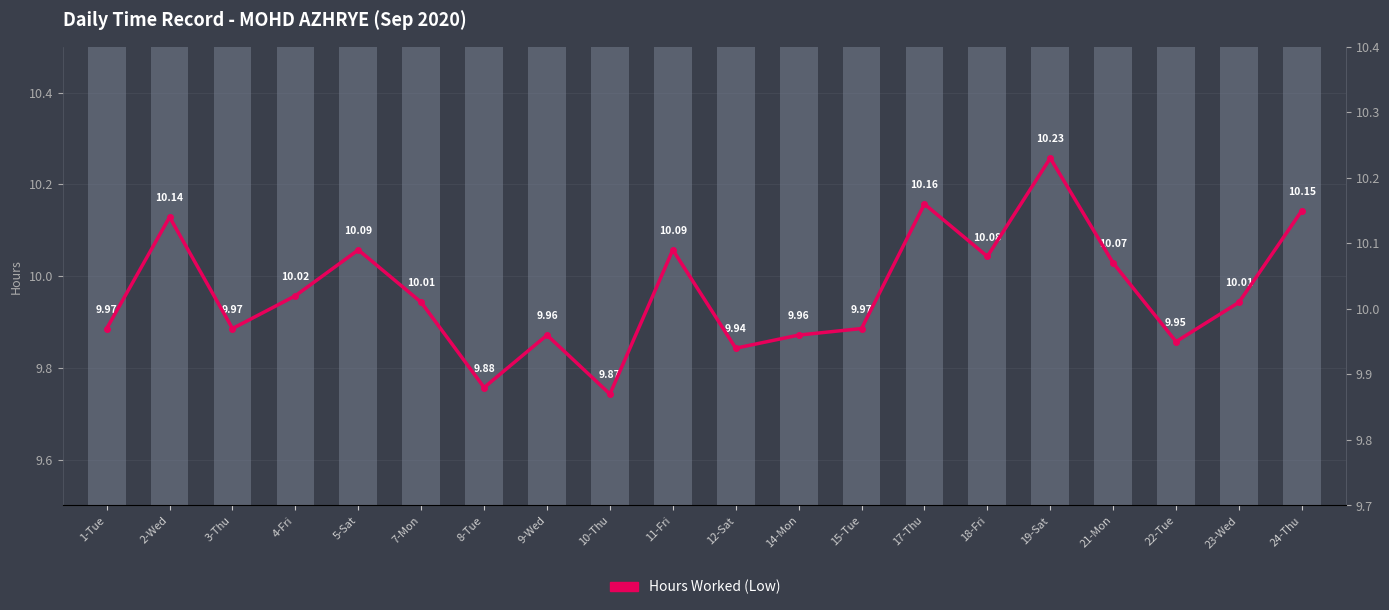

What is the label of the 8th bar from the left?

9-Wed